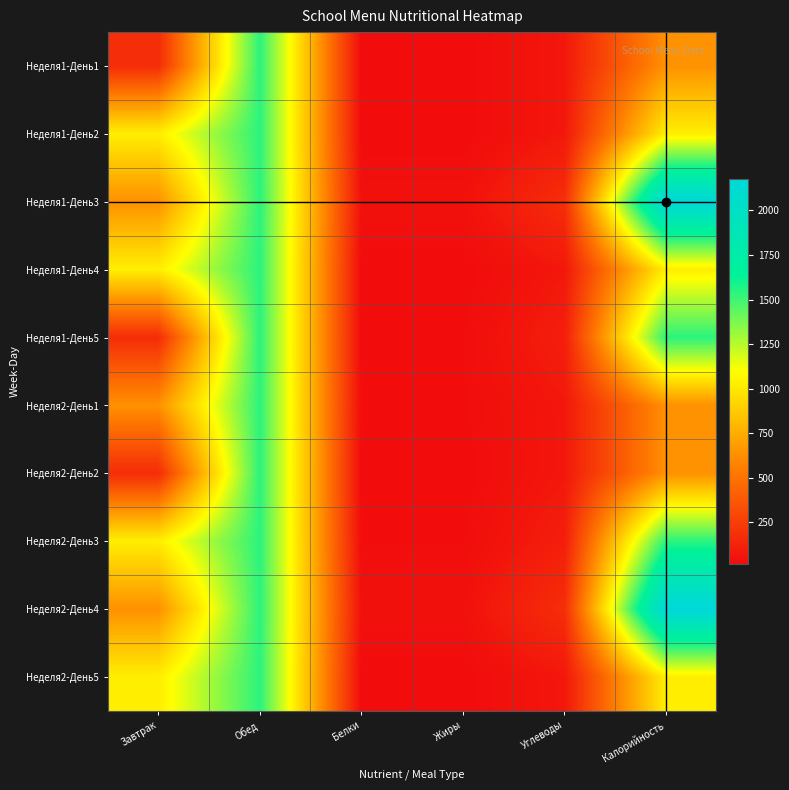

Reading left to right, transcribe all the data shown in this chart.

Неделя1-День1: Завтрак=170.0	Обед=1541.5	Белки=18.0	Жиры=18.0	Углеводы=74.0	Калорийность=633.3
Неделя1-День2: Завтрак=1028.0	Обед=1541.5	Белки=18.0	Жиры=18.0	Углеводы=74.0	Калорийность=1028.0
Неделя1-День3: Завтрак=633.3	Обед=1541.5	Белки=43.0	Жиры=43.0	Углеводы=179.0	Калорийность=2174.8
Неделя1-День4: Завтрак=1028.0	Обед=1541.5	Белки=18.0	Жиры=18.0	Углеводы=74.0	Калорийность=1028.0
Неделя1-День5: Завтрак=170.0	Обед=1541.5	Белки=18.0	Жиры=25.0	Углеводы=105.0	Калорийность=1541.5
Неделя2-День1: Завтрак=633.3	Обед=1541.5	Белки=25.0	Жиры=25.0	Углеводы=74.0	Калорийность=633.3
Неделя2-День2: Завтрак=170.0	Обед=1541.5	Белки=18.0	Жиры=18.0	Углеводы=74.0	Калорийность=633.3
Неделя2-День3: Завтрак=1028.0	Обед=1541.5	Белки=25.0	Жиры=25.0	Углеводы=105.0	Калорийность=1541.5
Неделя2-День4: Завтрак=633.3	Обед=1541.5	Белки=43.0	Жиры=43.0	Углеводы=179.0	Калорийность=2174.8
Неделя2-День5: Завтрак=1028.0	Обед=1541.5	Белки=18.0	Жиры=18.0	Углеводы=74.0	Калорийность=1028.0